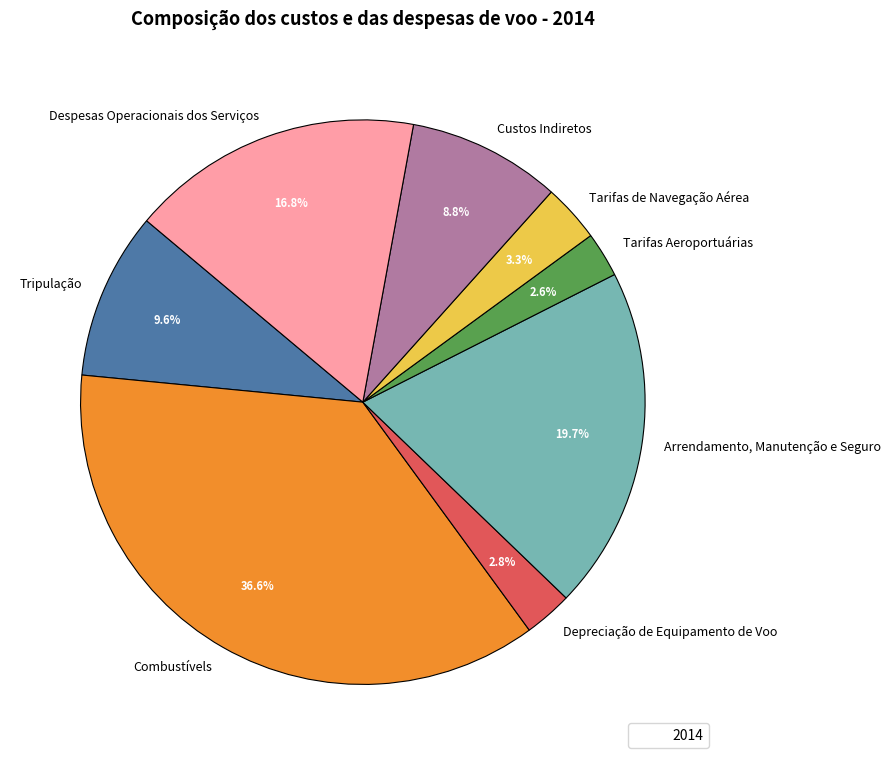

The Depreciação de Equipamento de Voo slice represents 3% of the pie. True or false?

True